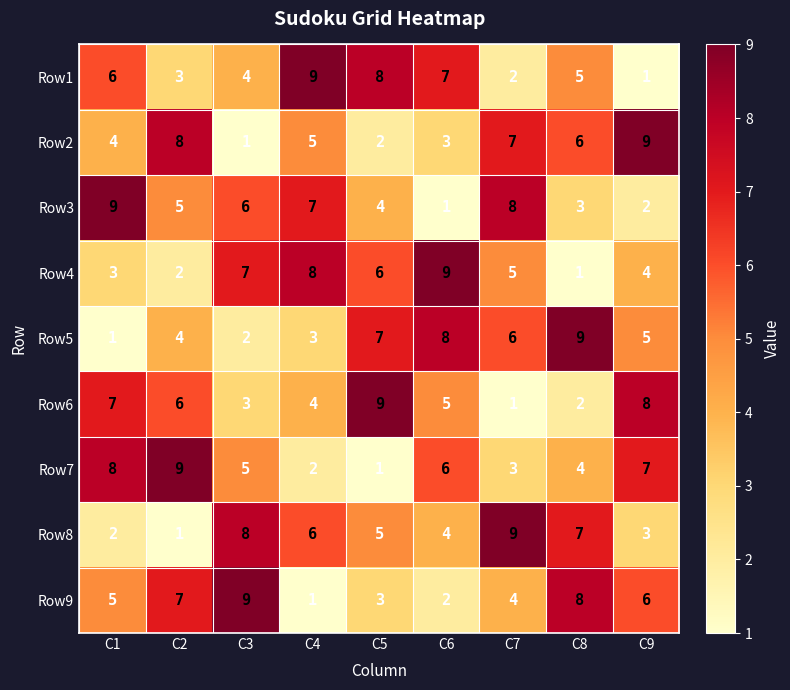

What is the sum of all Row2 values?

45